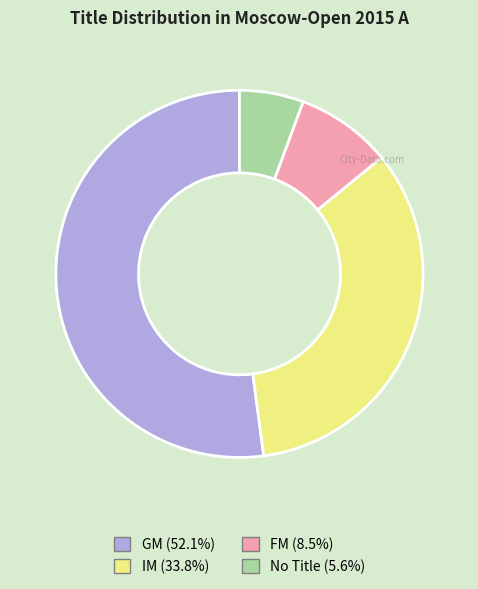

Is there a majority slice in this chart?

Yes